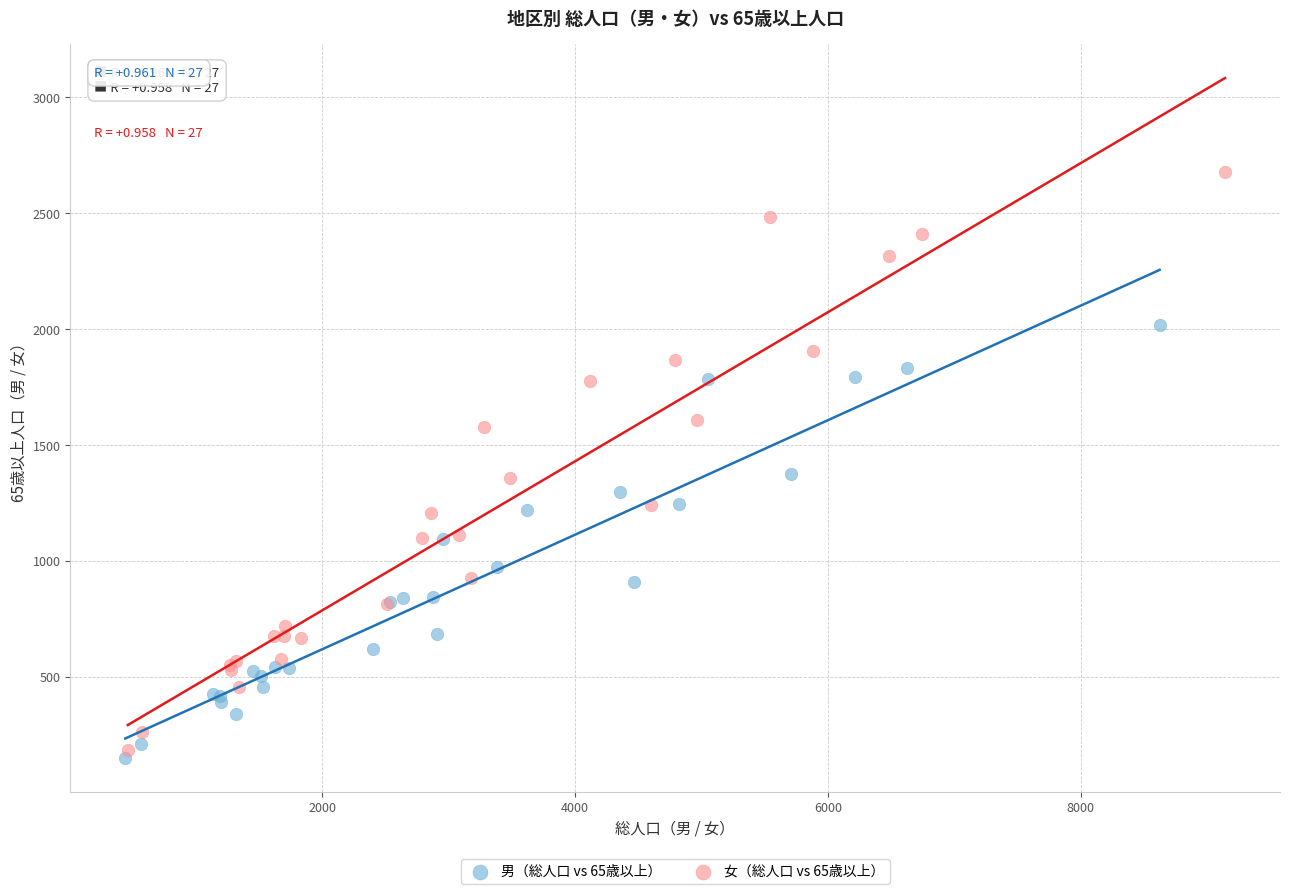

Which series reaches the maximum Y coordinate?

女（総人口 vs 65歳以上）